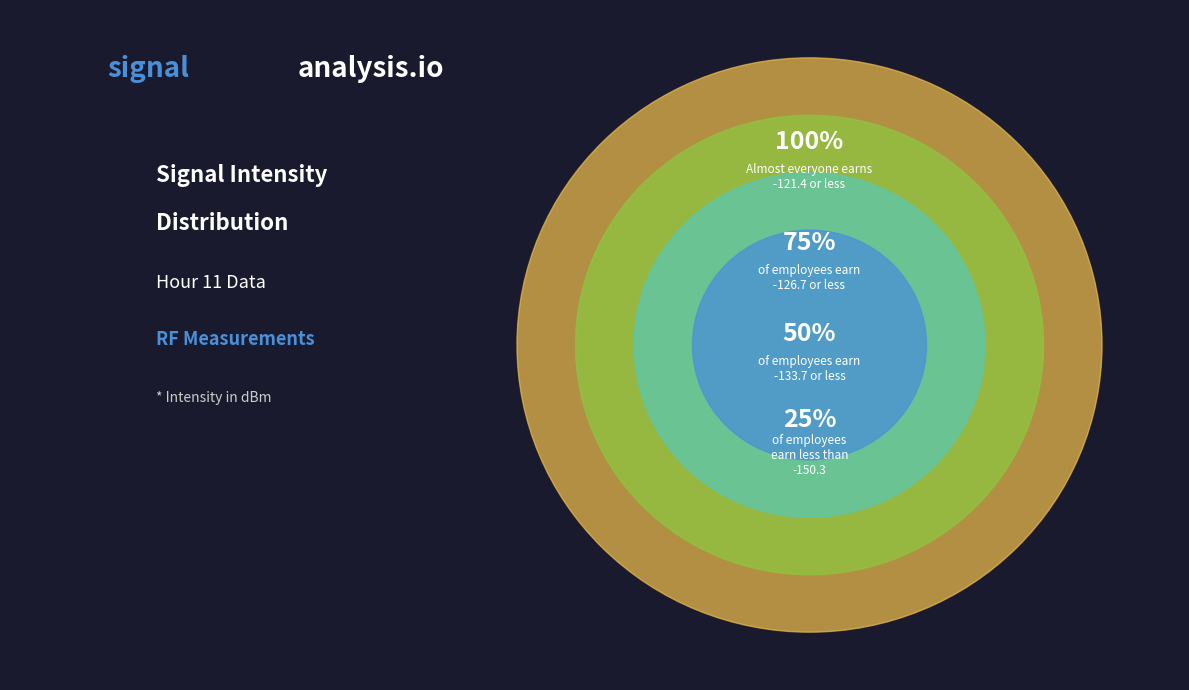

Is 5 the majority of the pie?

No